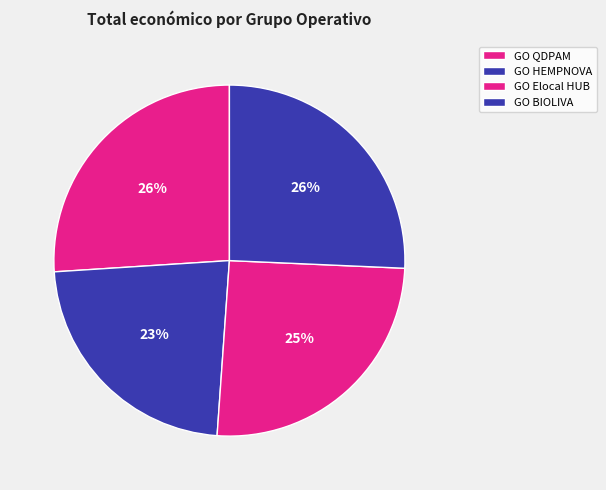

What percentage is the GO Elocal HUB slice, to the nearest percent?

25%